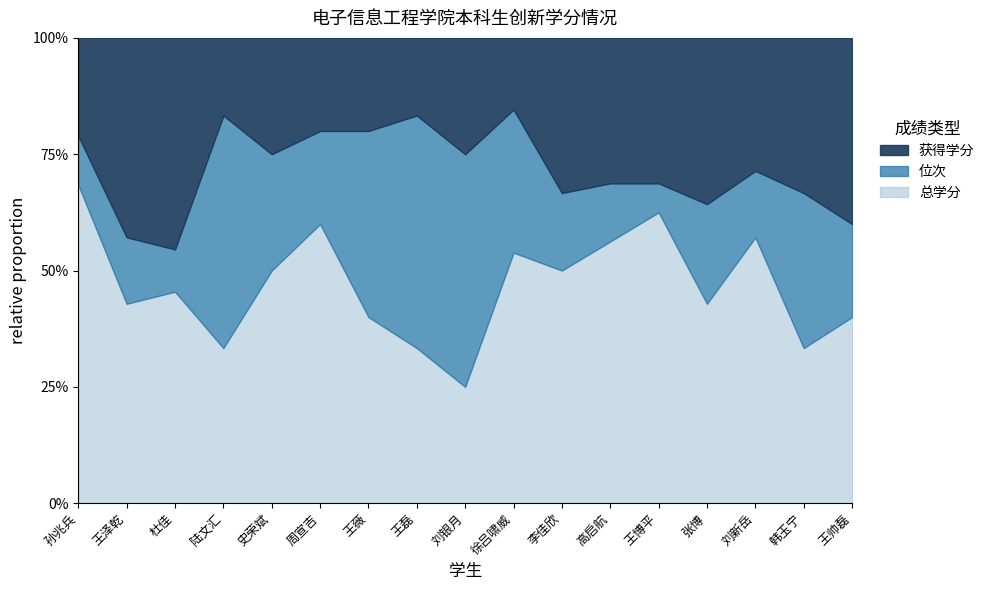

Which has a higher value, 张博 or 高启航?

张博